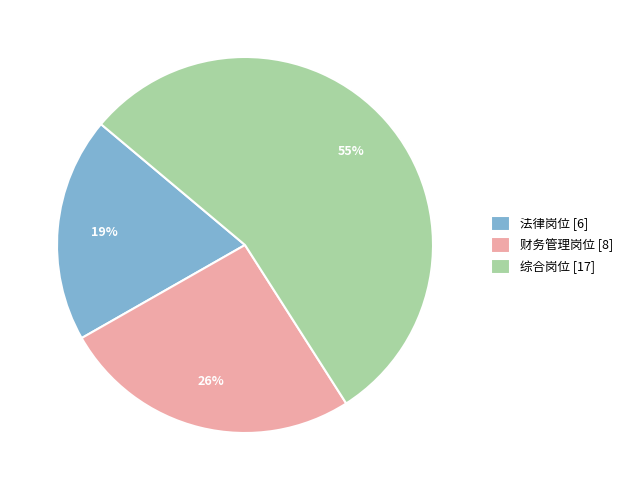

What percentage is the 法律岗位 slice, to the nearest percent?

19%